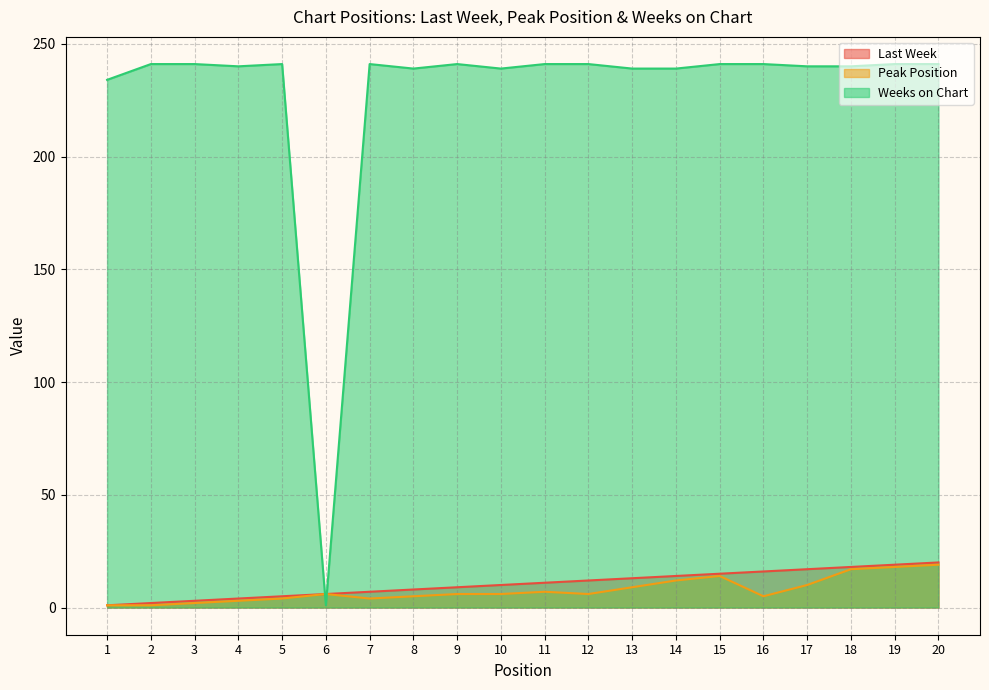

Which category has the lowest value across all series?

1